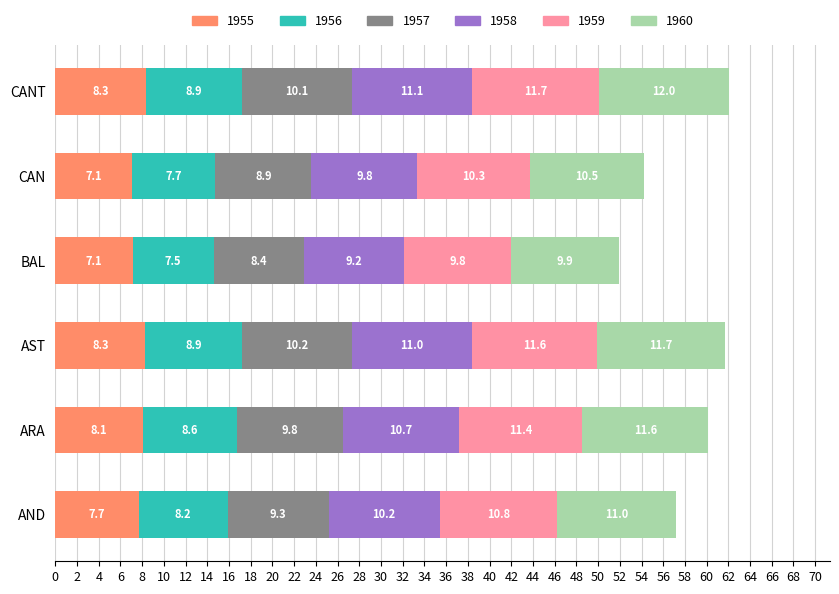

Is it true that 1955 equals 12.7 at ARA?

False